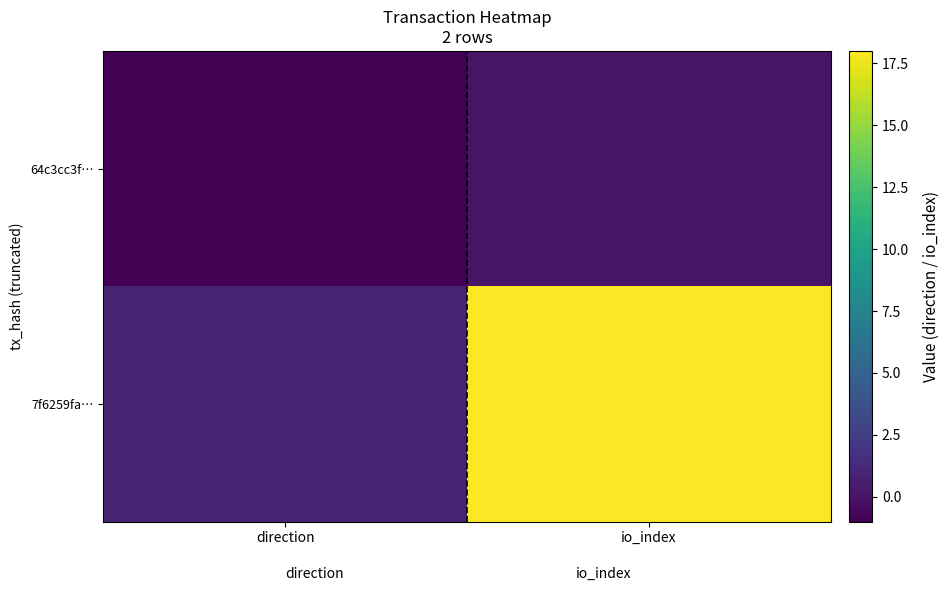

Reading left to right, extract all data points from this chart.

64c3cc3f…: direction=-1	io_index=0
7f6259fa…: direction=1	io_index=18